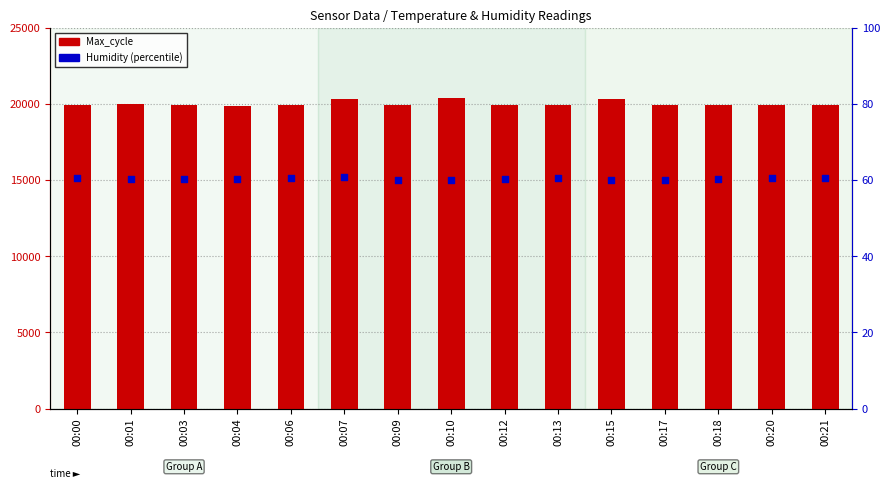

What are all the series names shown in the legend?

Max_cycle, Humidity (%)